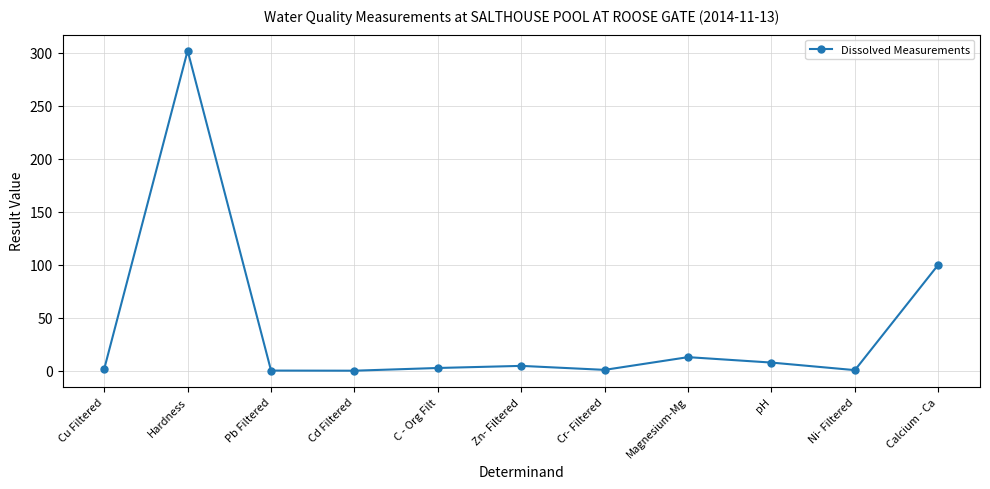

At which label does the data first exceed 2?

Hardness